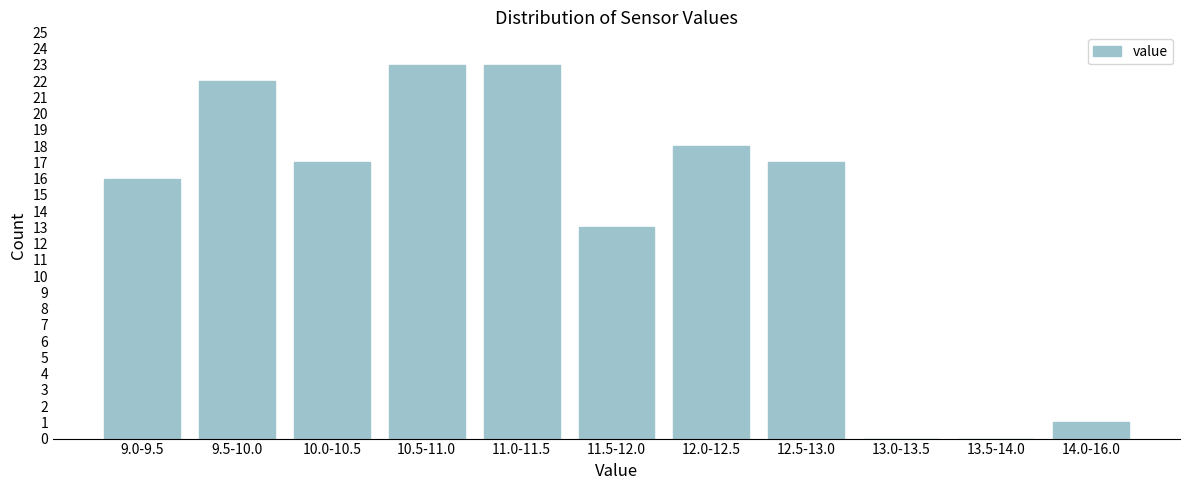

Reading right to left, list all the values displayed in this chart.

14.0-16.0=1	13.5-14.0=0	13.0-13.5=0	12.5-13.0=17	12.0-12.5=18	11.5-12.0=13	11.0-11.5=23	10.5-11.0=23	10.0-10.5=17	9.5-10.0=22	9.0-9.5=16